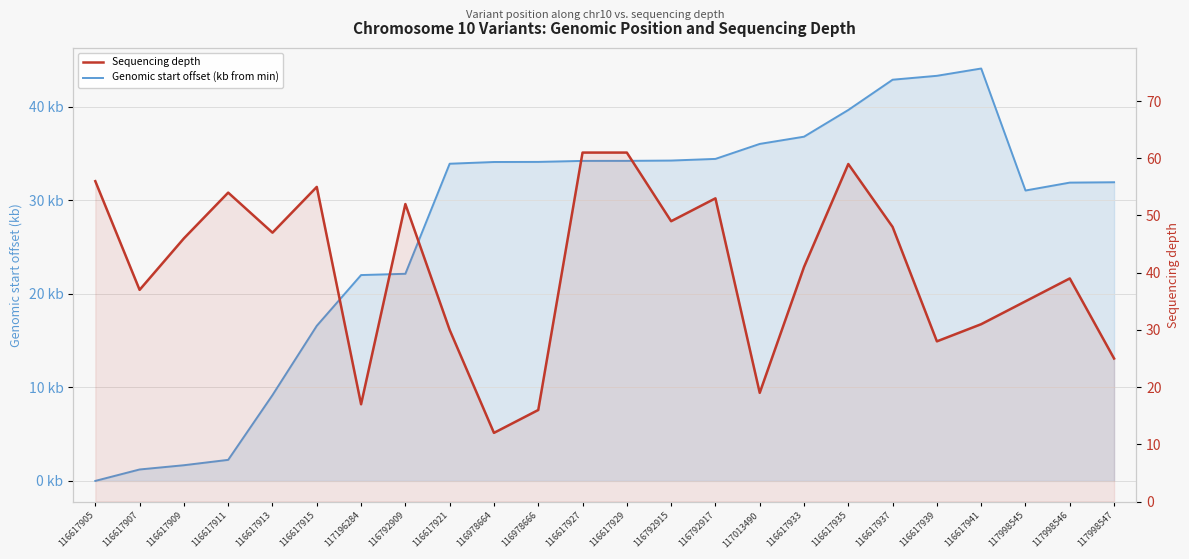

What is the sum of all Sequencing depth values?

971.0